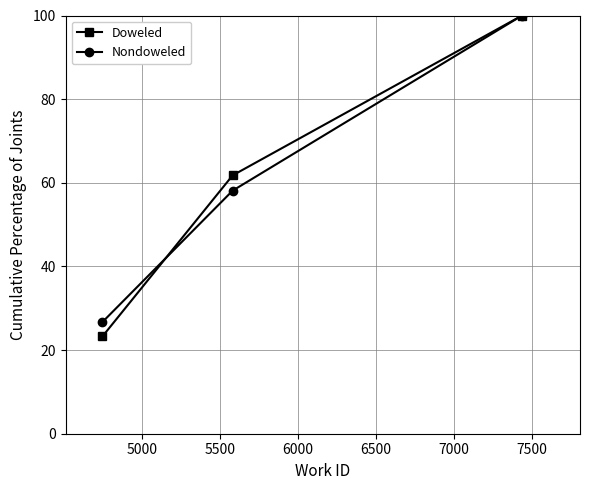

What is the minimum value for Doweled?

23.3